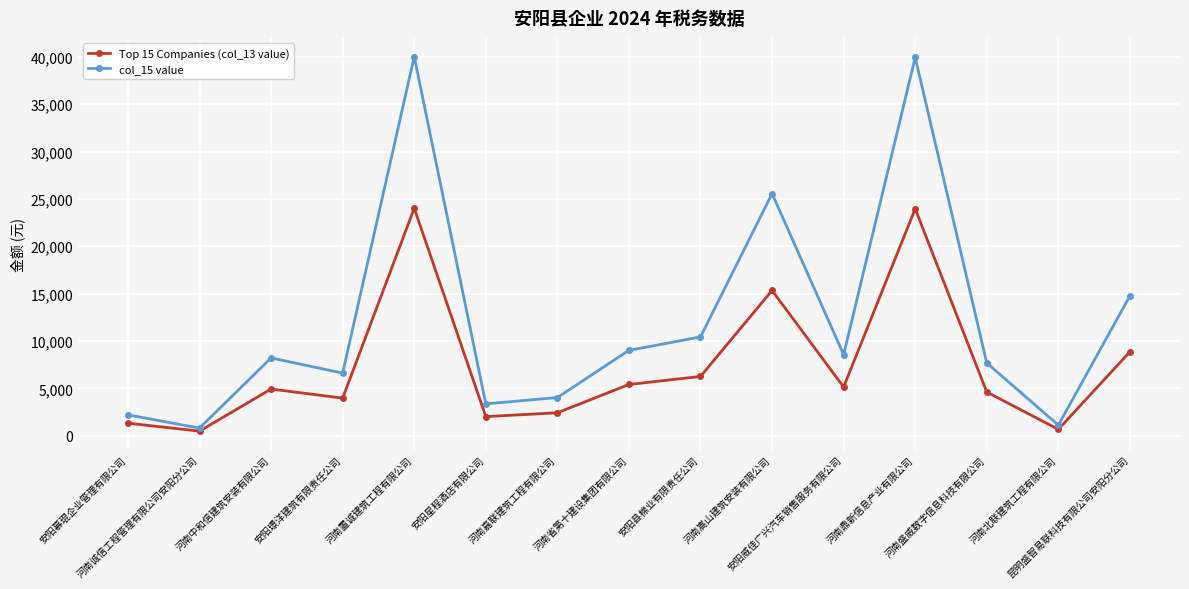

At which label does col_15 value first exceed 8208?

河南中和信建筑安装有限公司